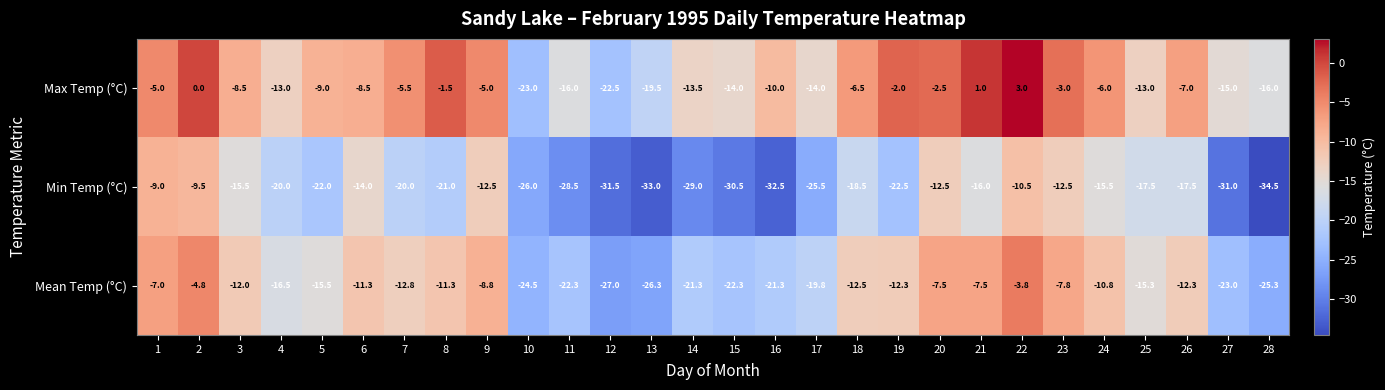

Is it true that Max Temp (°C) equals -15.0 at 27?

True